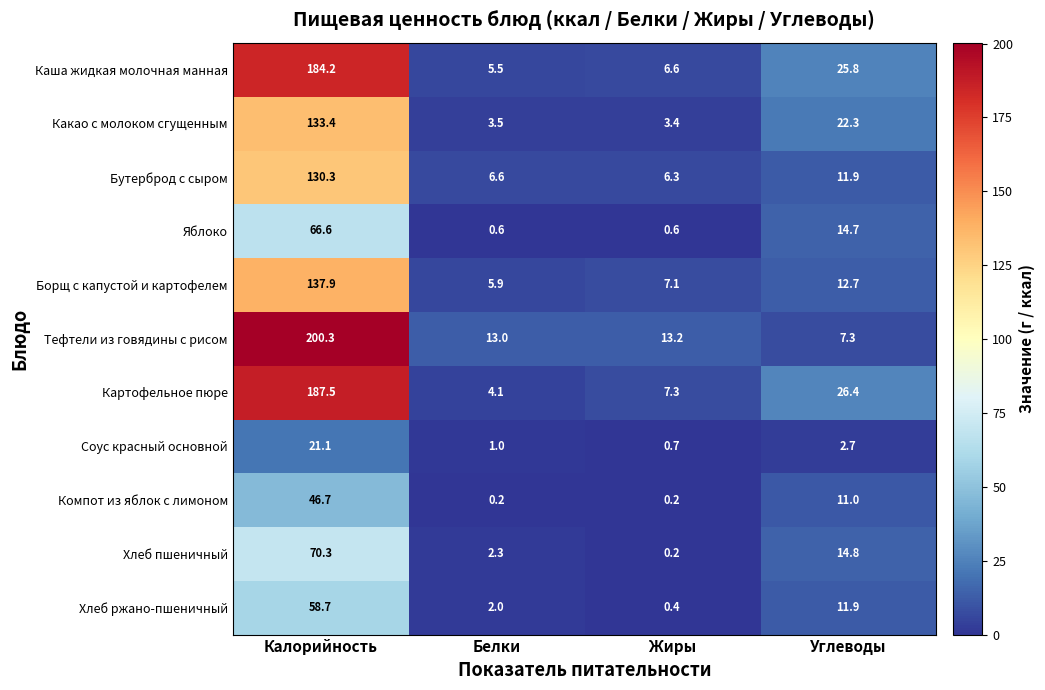

What is the highest value of the Яблоко series?

66.6